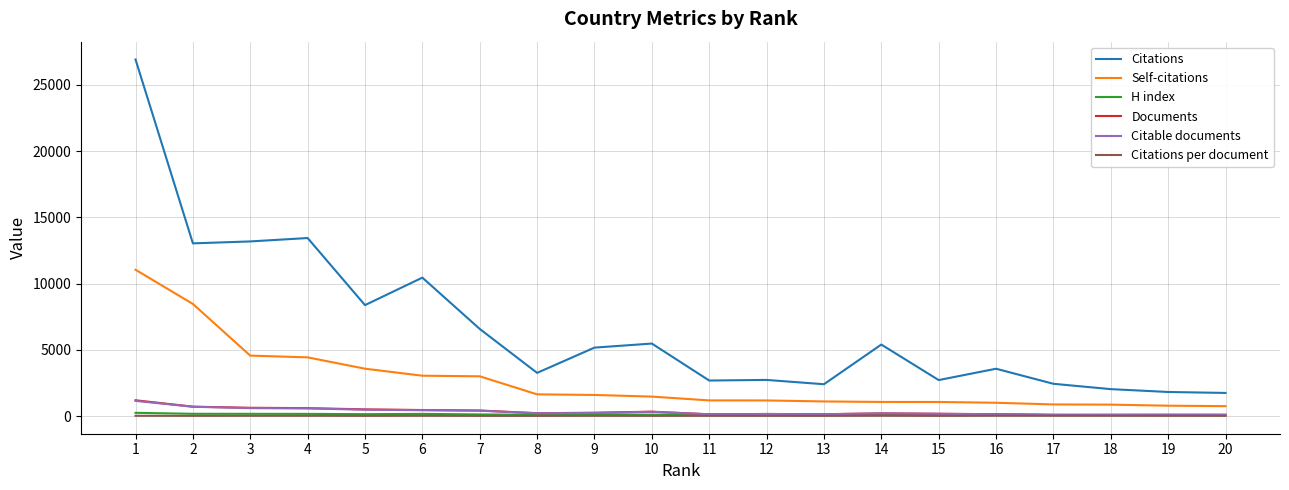

True or false: Citations per document and Citations intersect in this chart.

False